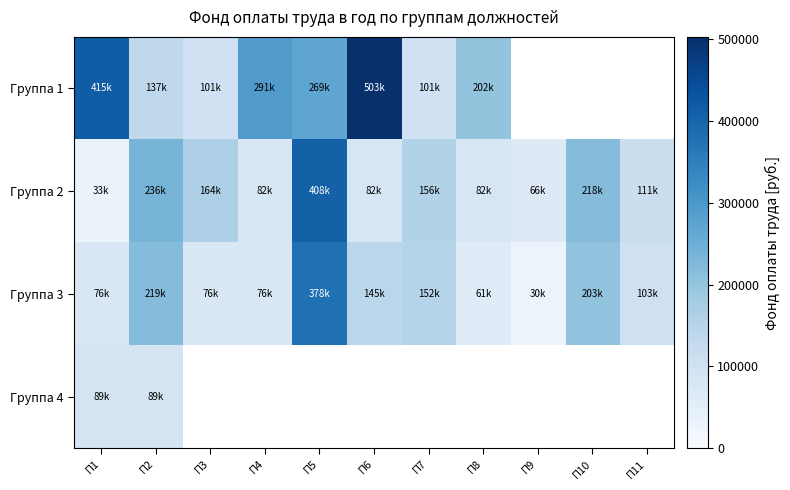

What is the minimum value for Группа 4?

88800.0